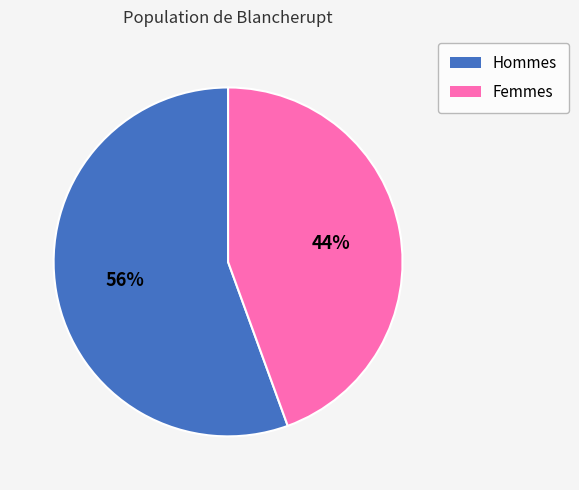

To the nearest percent, what is the average slice percentage?

50%